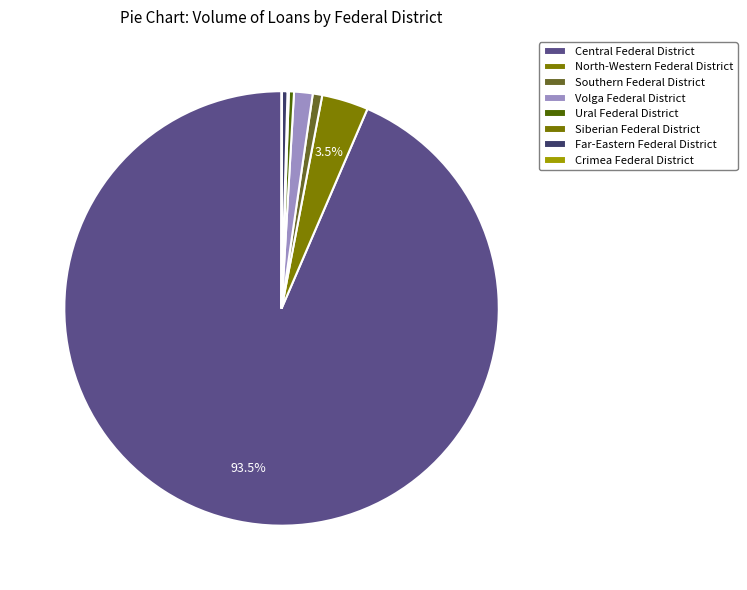

To the nearest percent, what is the average slice percentage?

12%